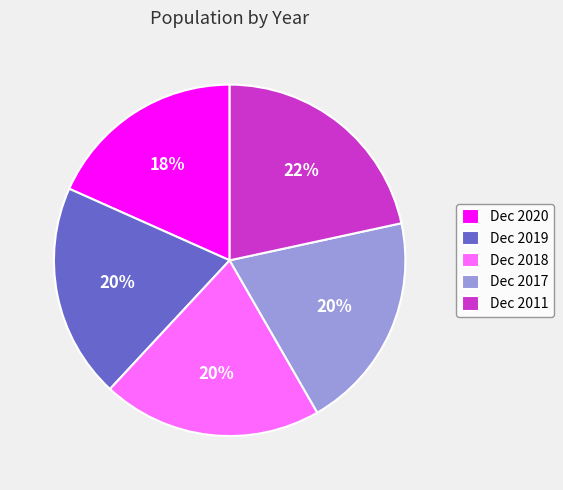

Does any single category account for the majority?

No